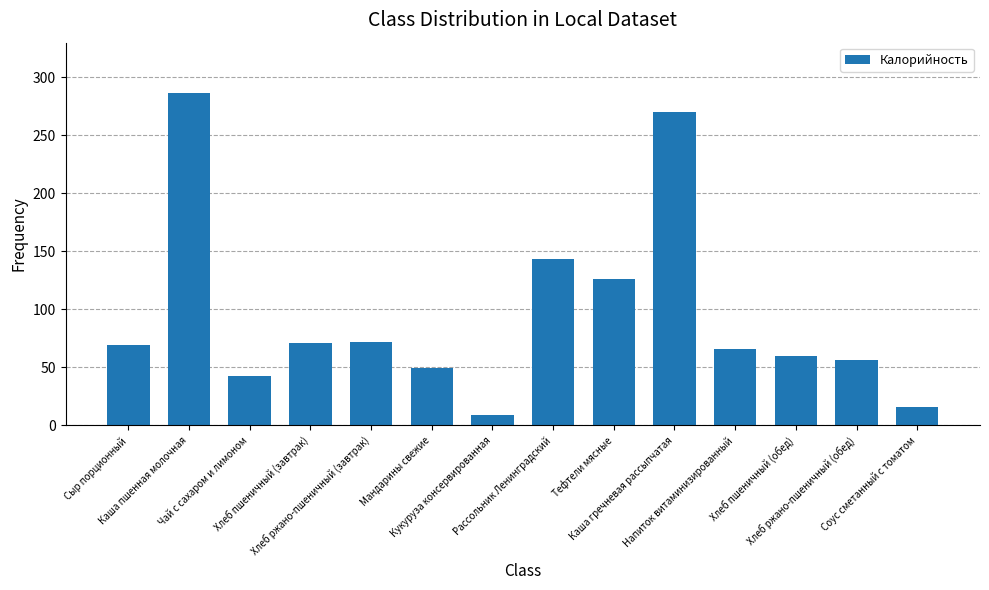

At which label does the data first exceed 69?

Сыр порционный